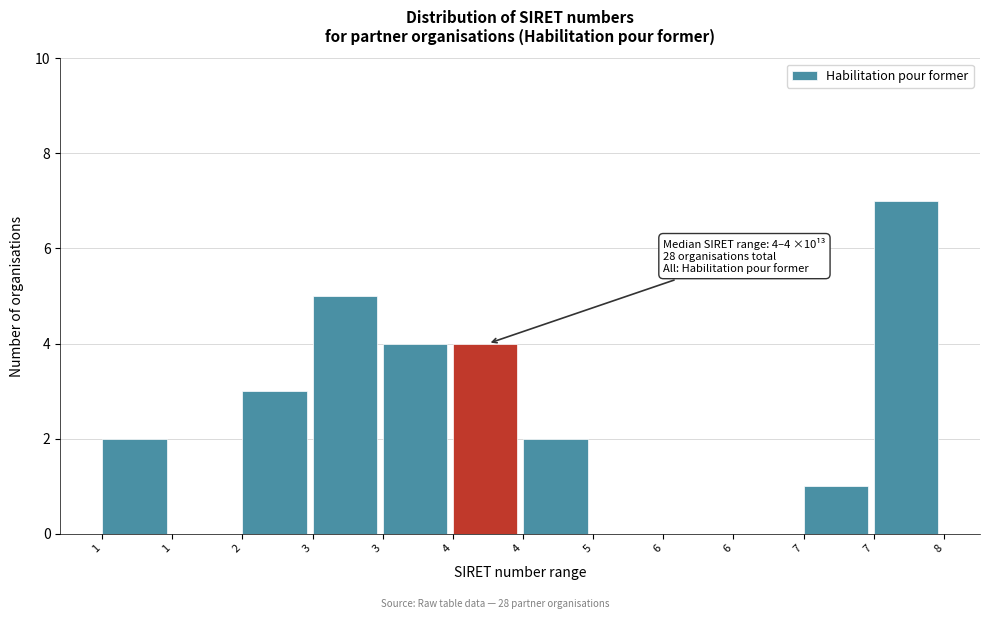

How many distinct data groups are displayed?

1